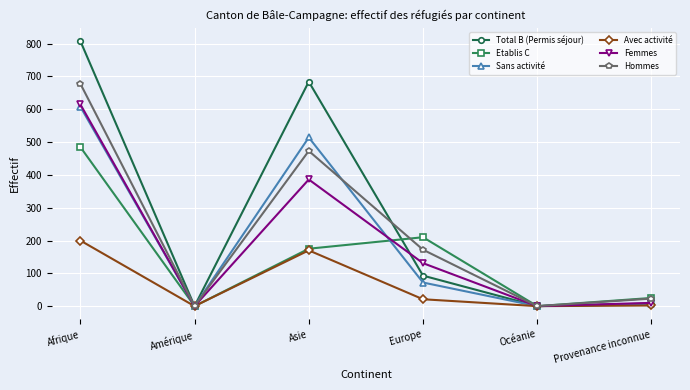

Is this an area chart (filled region under the line)?

No